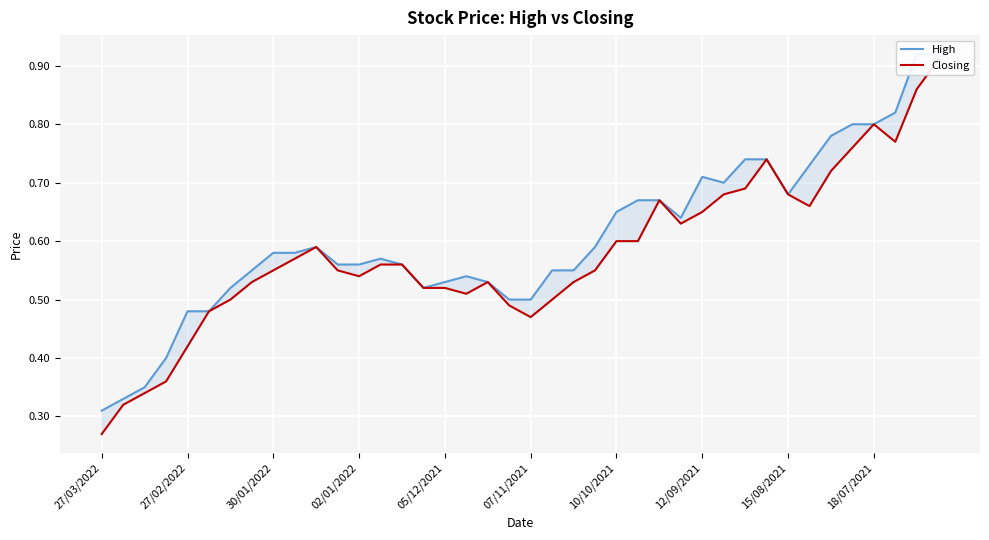

List the series in order of their peak value, highest first.

High, Closing